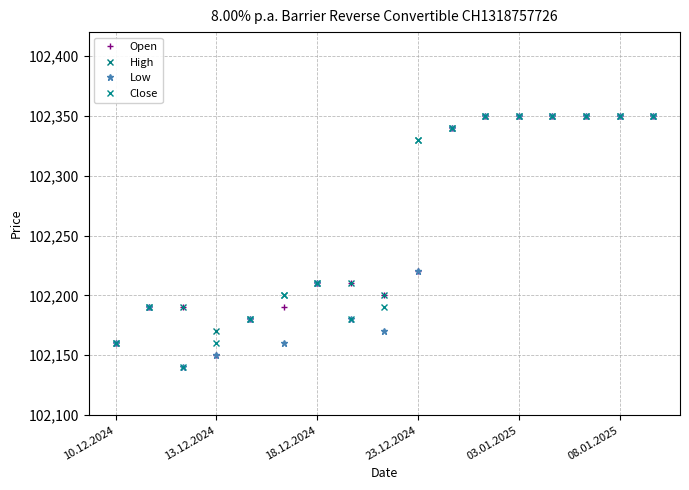

What is the highest value of the High series?

102350